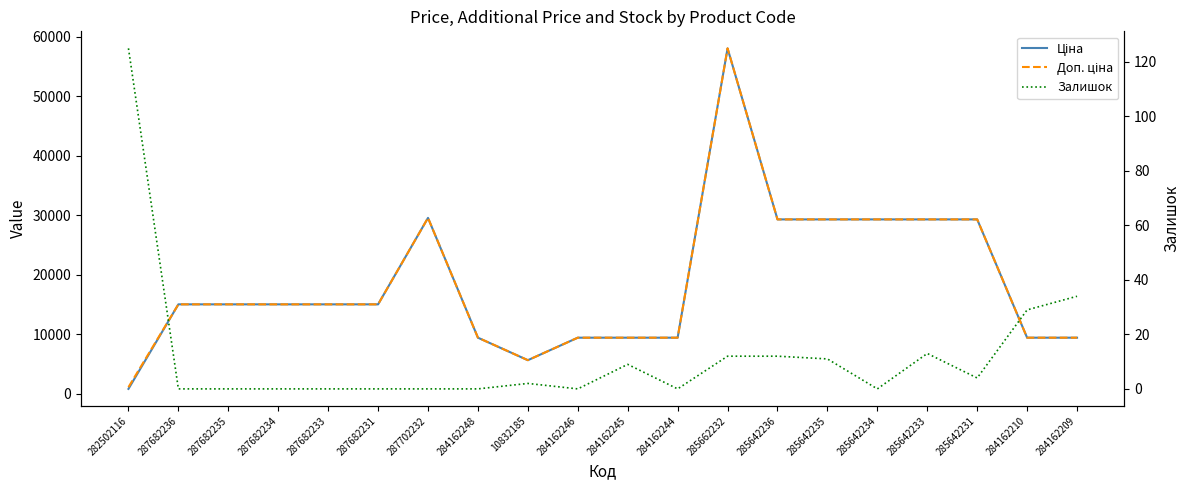

What is the difference between the highest and lowest values at 284162245?

9407.9